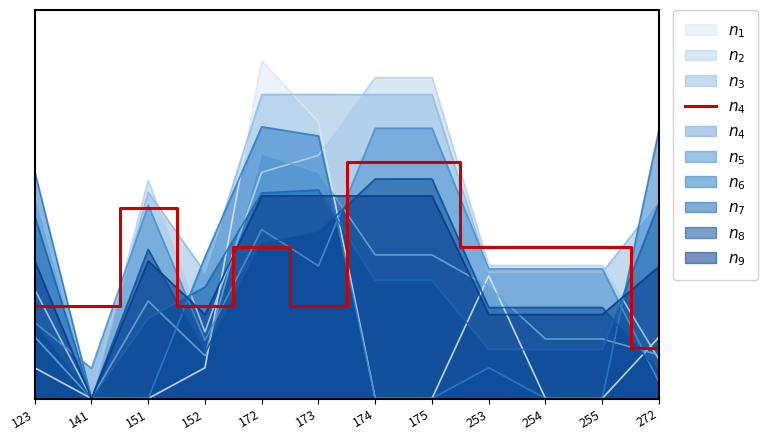

How many interior local peaks (higher than both neighbors) does the data have?

4